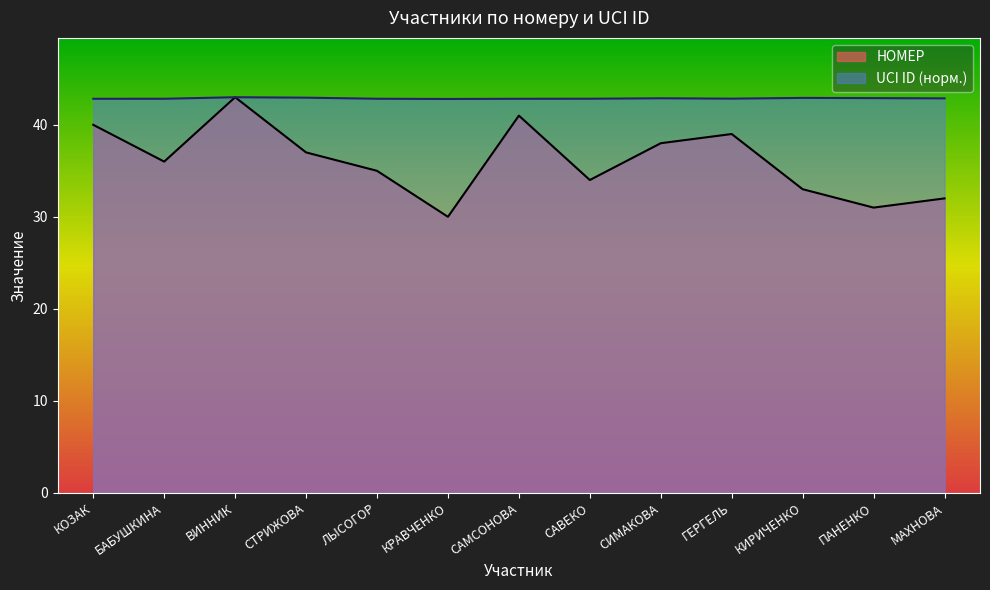

Rank the series by their average value, from highest to lowest.

UCI ID (норм.), НОМЕР